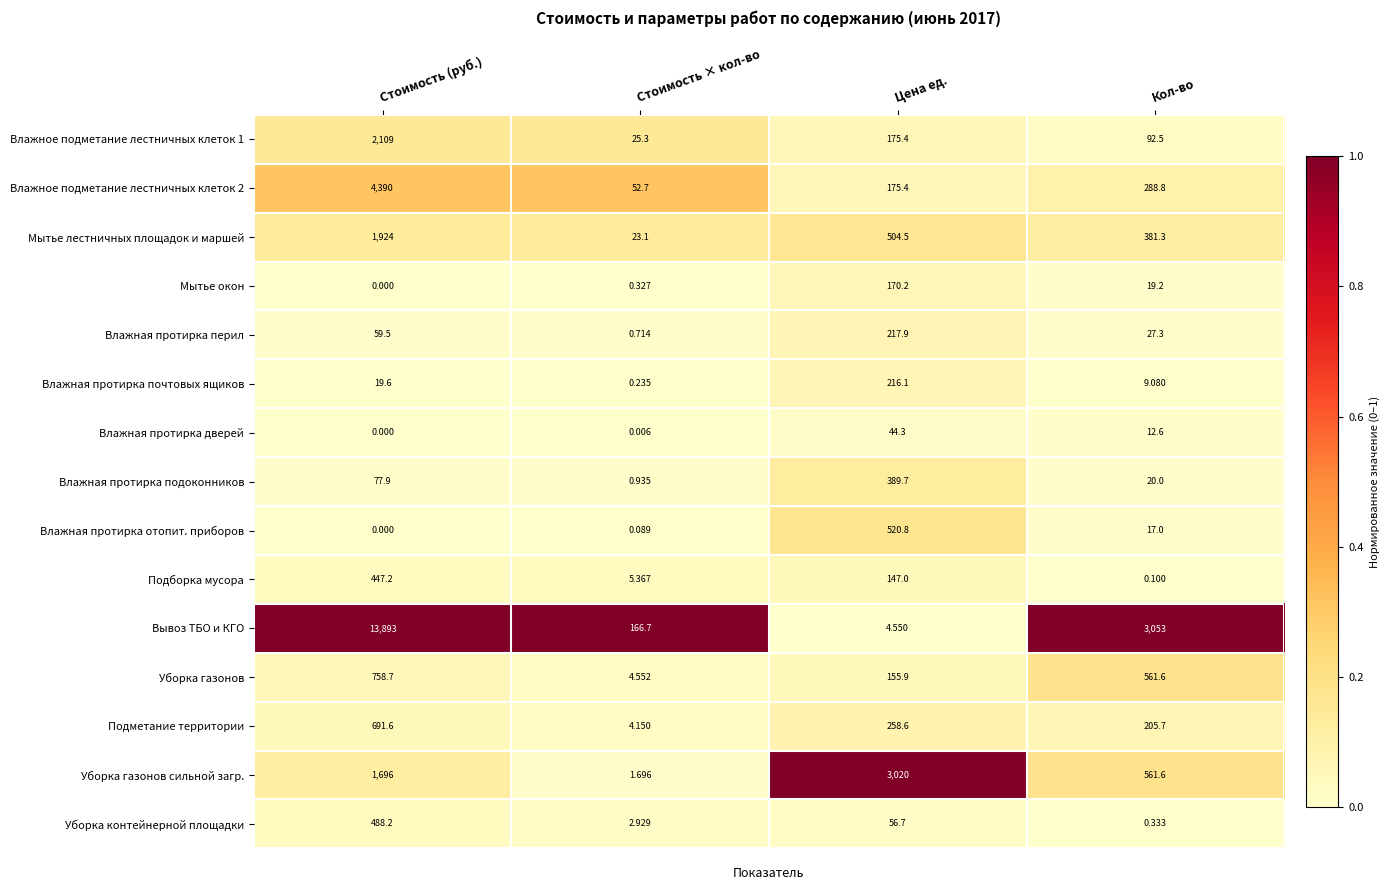

Which series has the largest range (max minus min)?

Вывоз ТБО и КГО